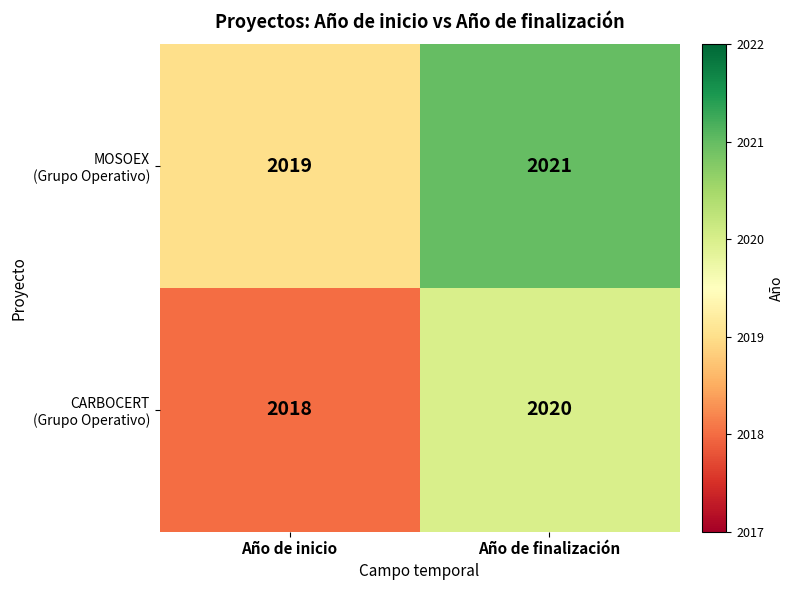

What is the total value across all series at Año de finalización?

4041